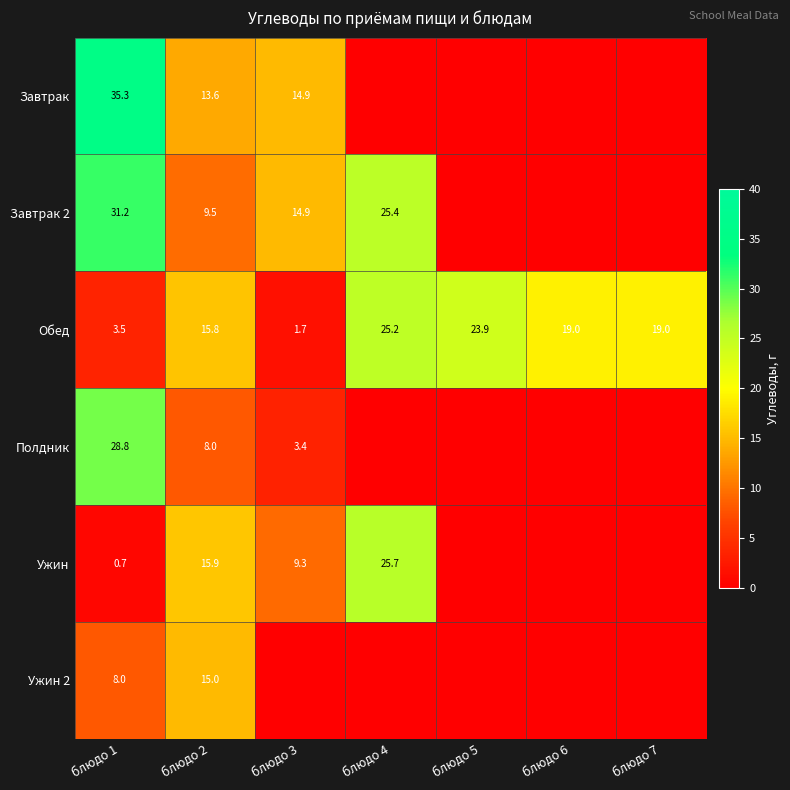

Is it true that Ужин 2 equals 8.0 at блюдо 1?

True